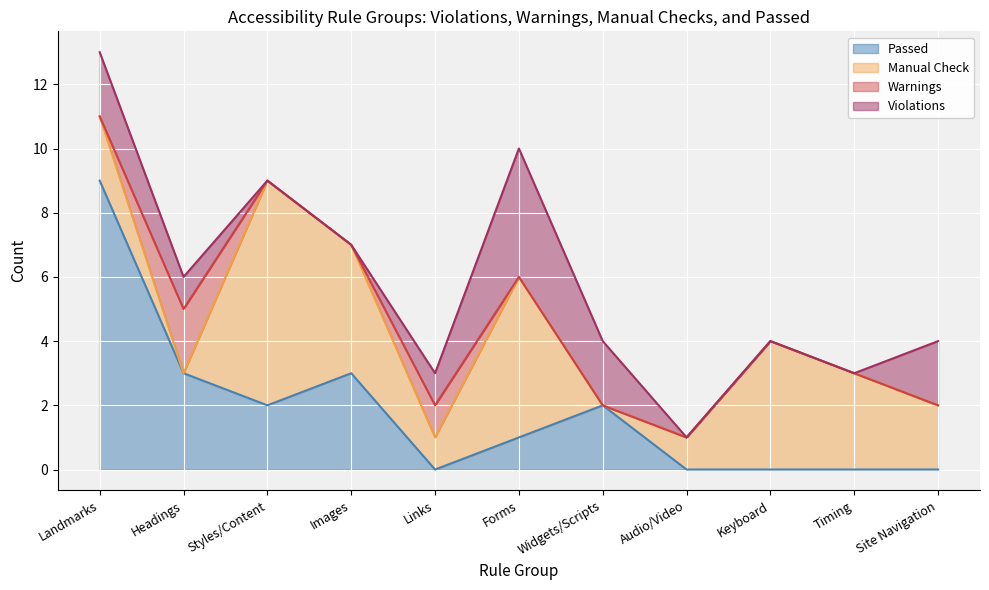

The Passed series shows 0 at Links. True or false?

True